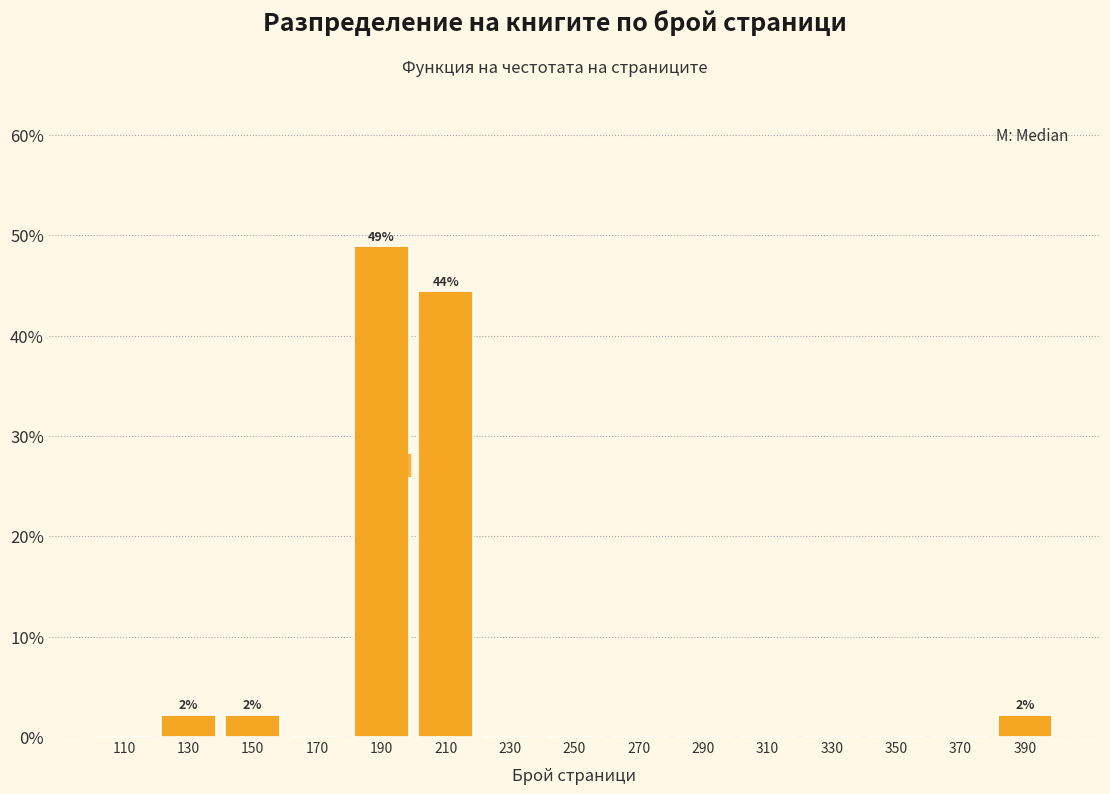

Over which range of the x-axis is the bar tallest?

180 to 200